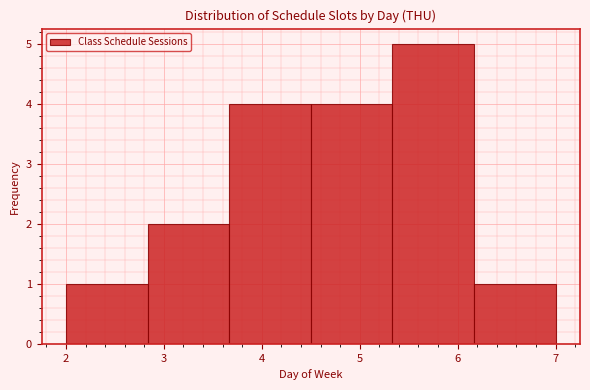

Reading left to right, transcribe this chart: for each bar, give the range it covers on the x-axis and its height. Neither the bar edges nor the heights are printed on the chart, so give them approximately, as read against the axes.

2.0 to 2.8: 1
2.8 to 3.7: 2
3.7 to 4.5: 4
4.5 to 5.3: 4
5.3 to 6.2: 5
6.2 to 7.0: 1